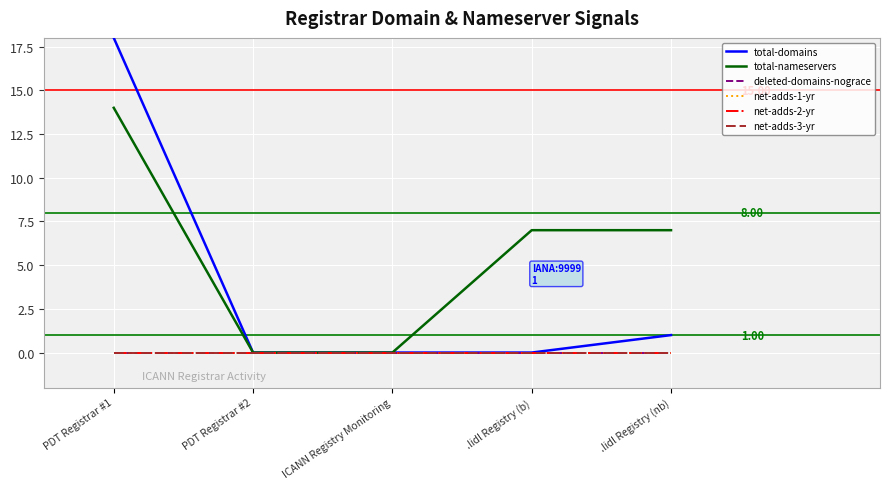

Which label corresponds to the smallest value in the chart?

PDT Registrar #2